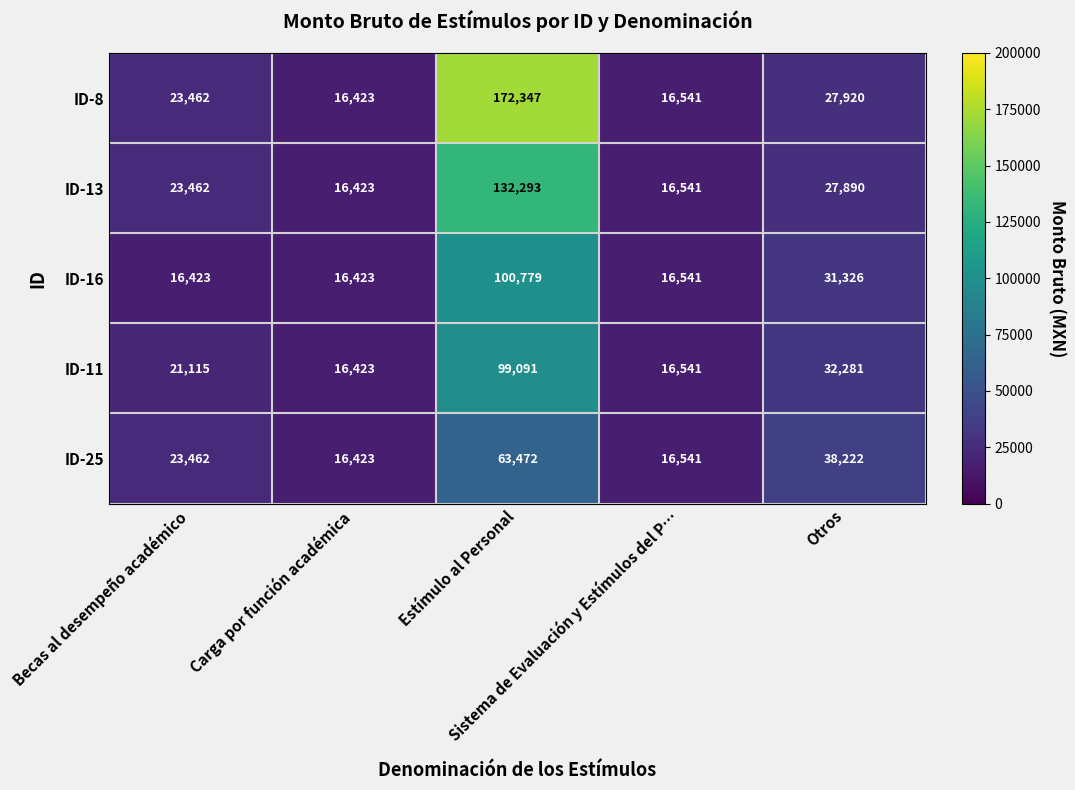

What is the smallest value displayed?

16423